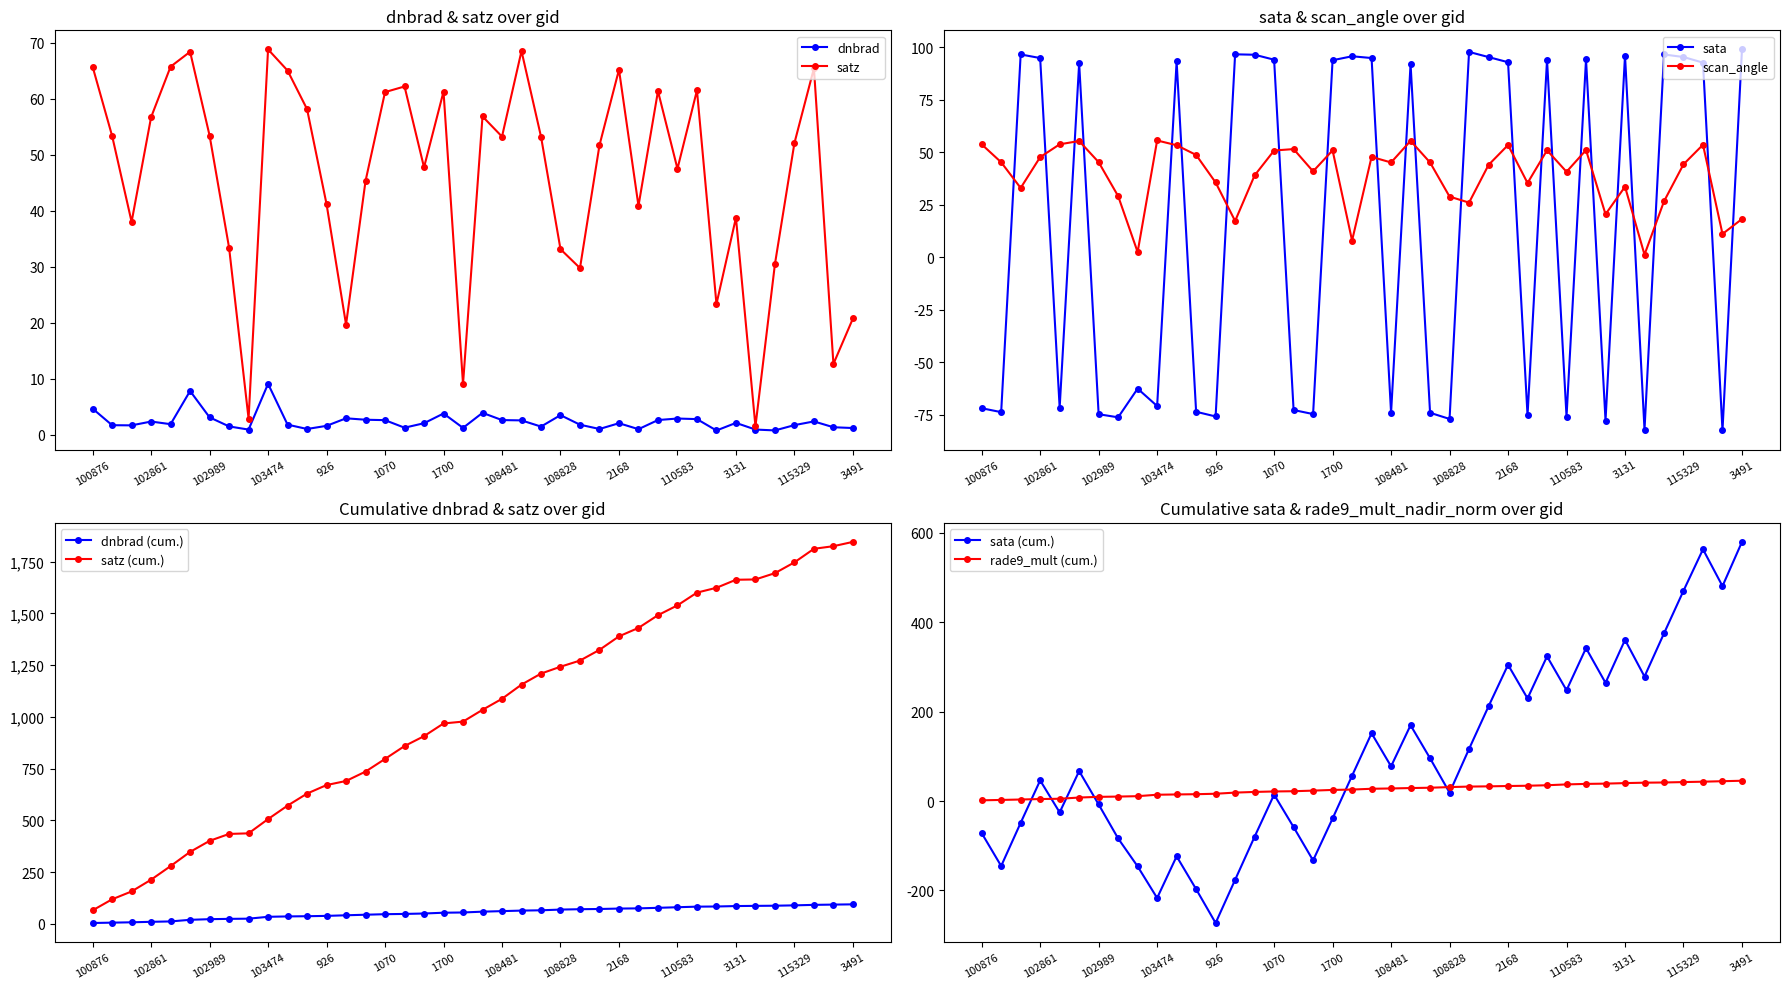

What is the highest value of the dnbrad series?

9.1